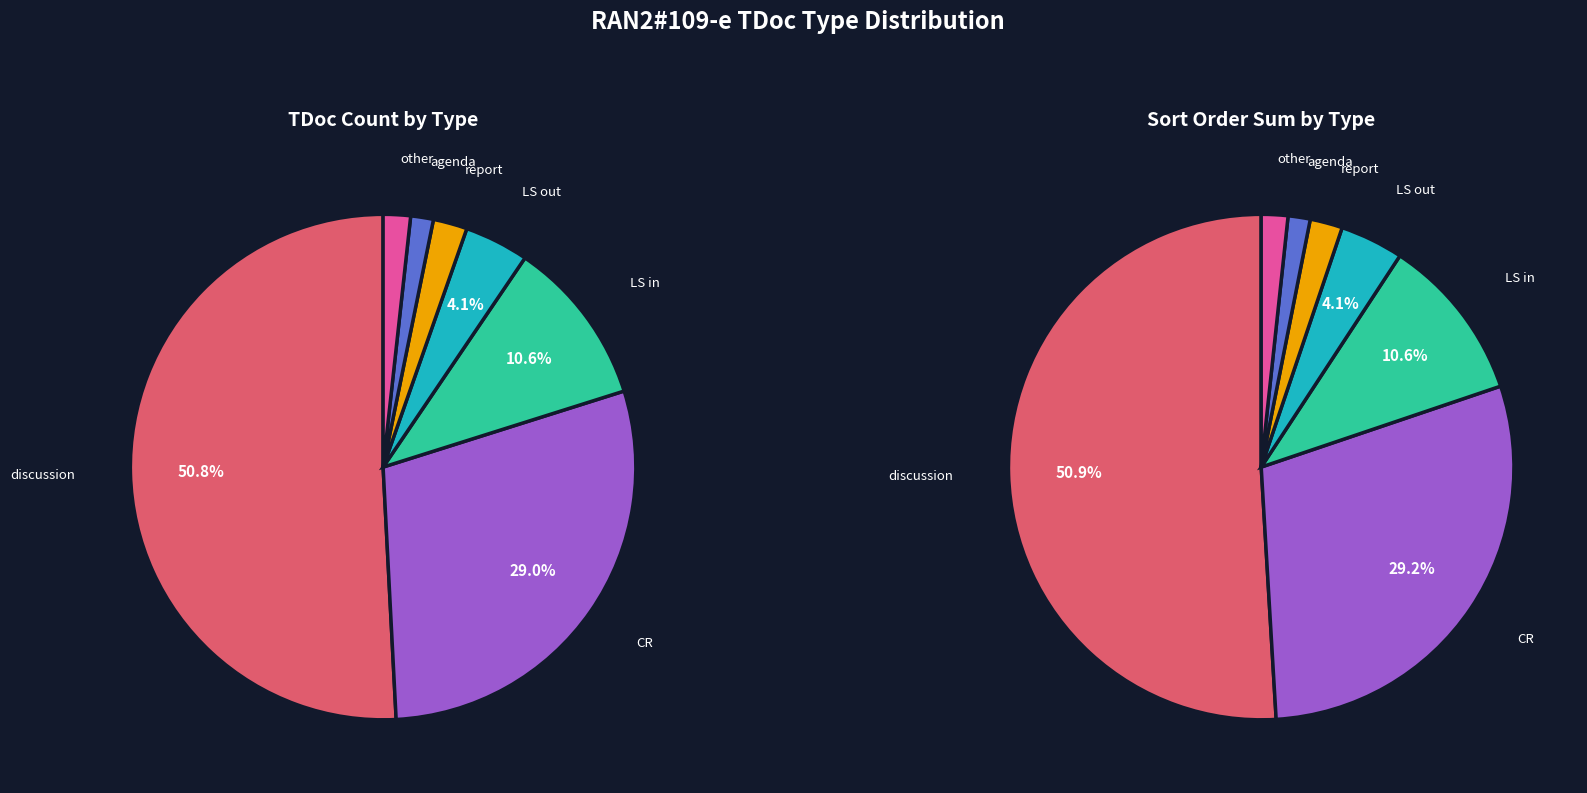

To the nearest percent, what is the difference between the largest and smallest slice percentages?

49%